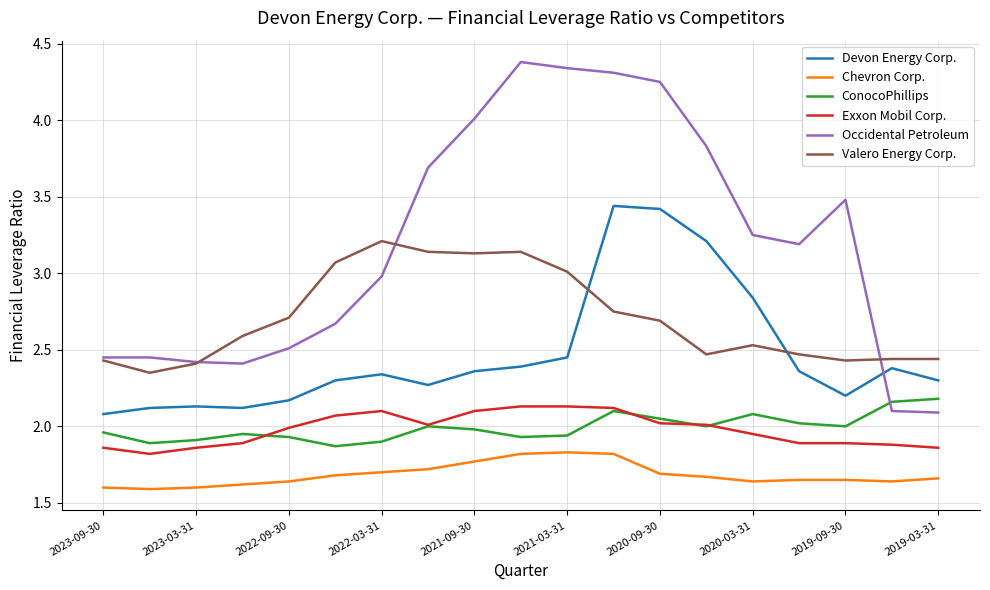

Which series has the largest total across all categories?

Occidental Petroleum